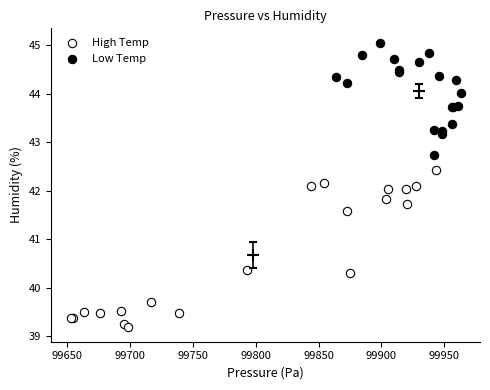

Which series contains the highest Y value?

Low Temp